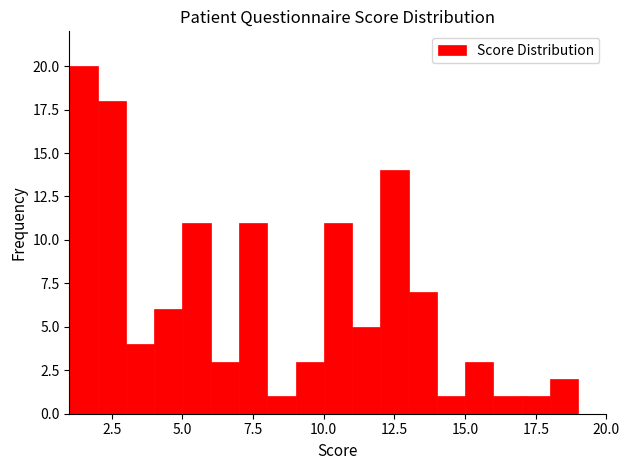

Around what value on the x-axis is the tallest bar? Give the approximate position of its centre, as read against the axis.

1.5